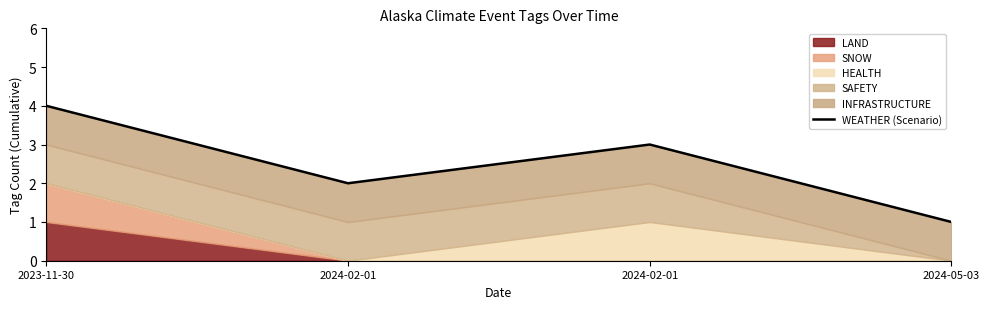

Which label corresponds to the smallest value in the chart?

2024-05-03